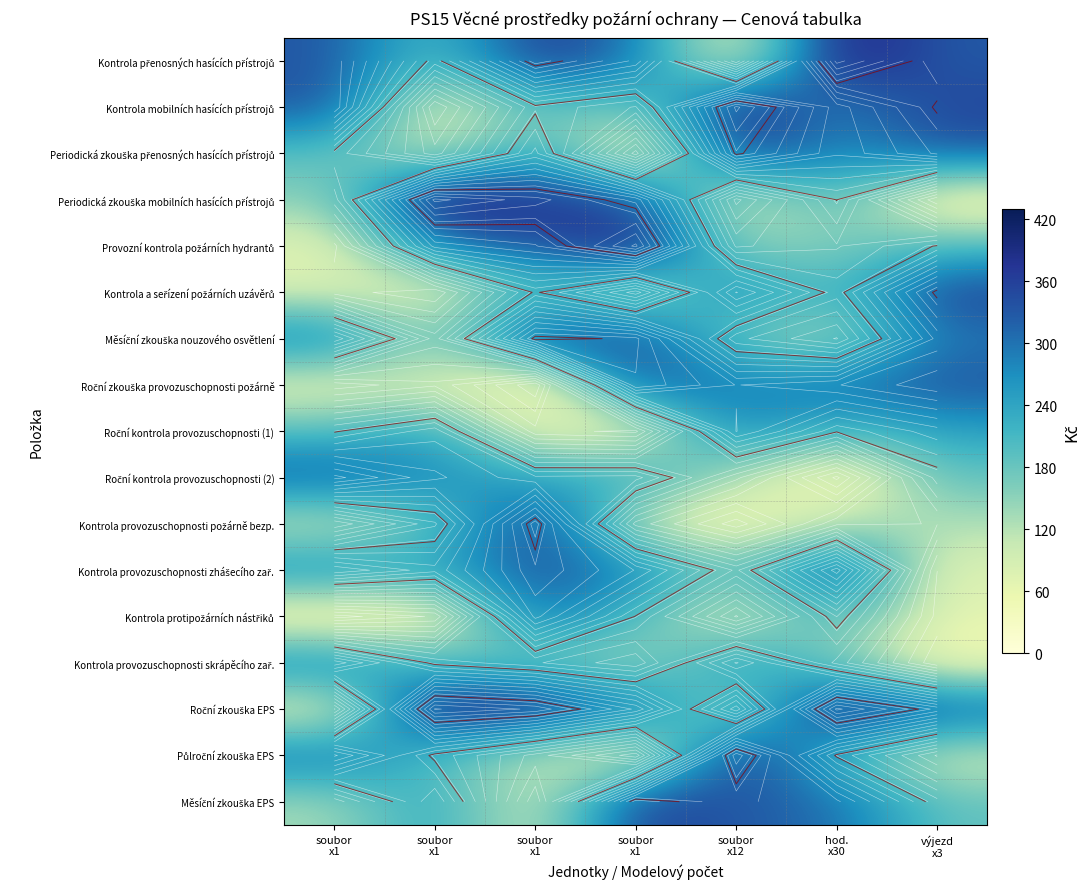

Count the number of categories in the chart.

7